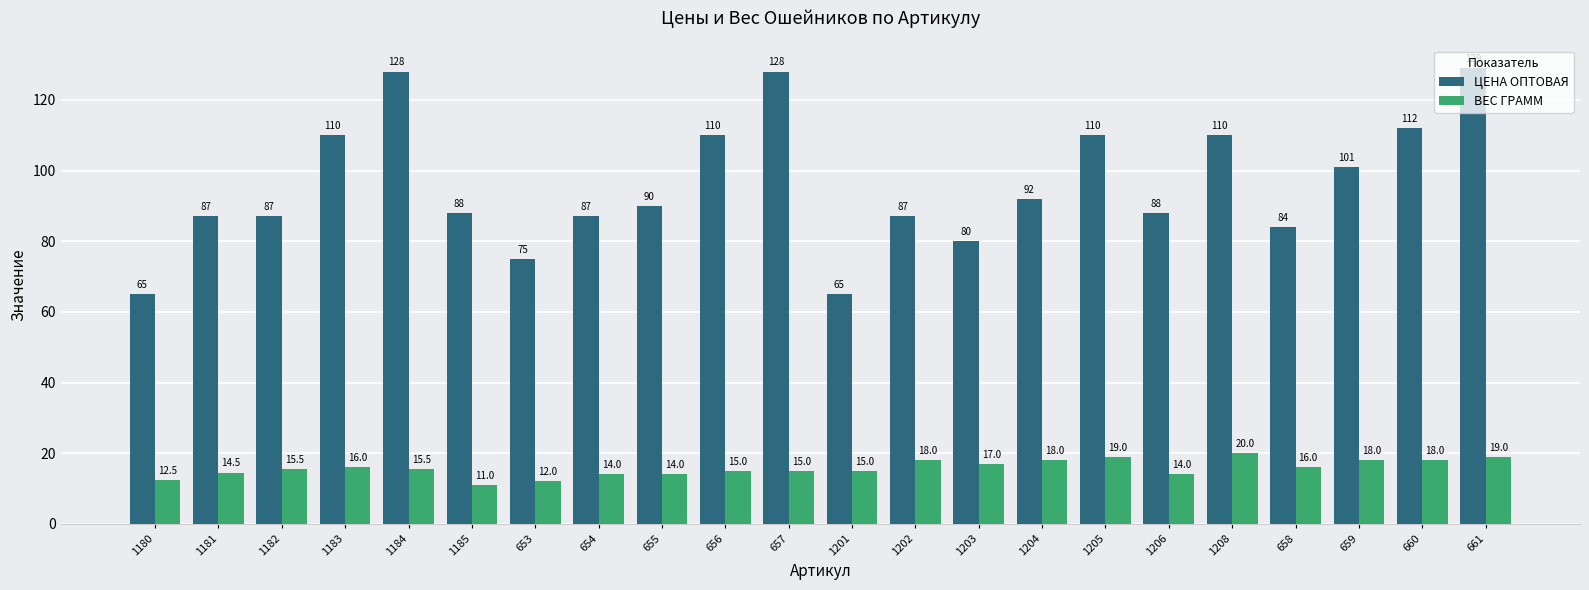

Rank the series at 653 from highest to lowest value.

ЦЕНА ОПТОВАЯ, ВЕС ГРАММ